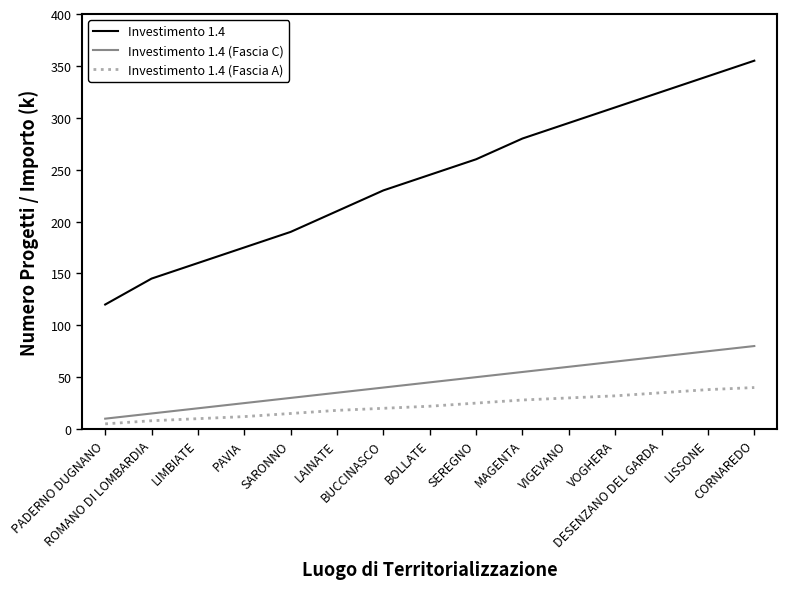

What is the greatest value displayed?

355